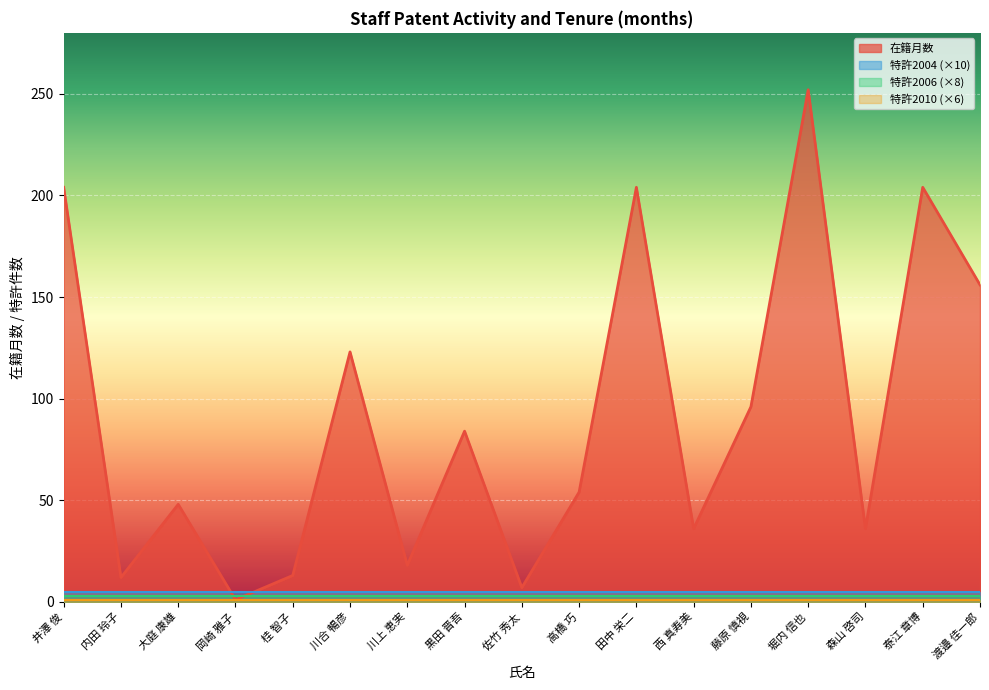

Where does the 在籍月数 series first go above 54?

井澤 俊